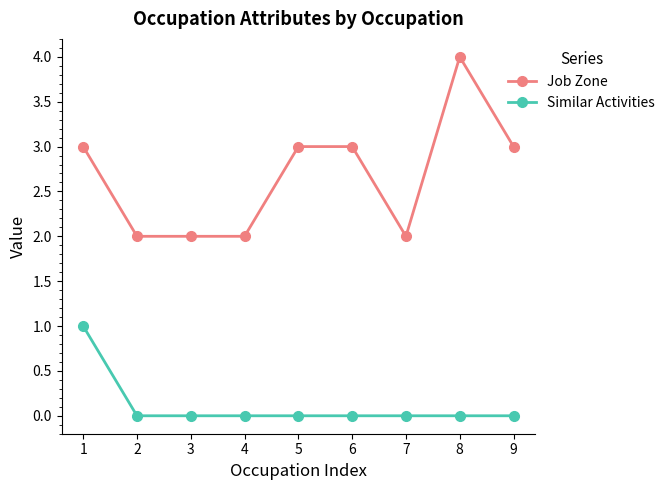

Reading left to right, extract all data points from this chart.

Job Zone: 3	2	2	2	3	3	2	4	3
Similar Activities: 1	0	0	0	0	0	0	0	0